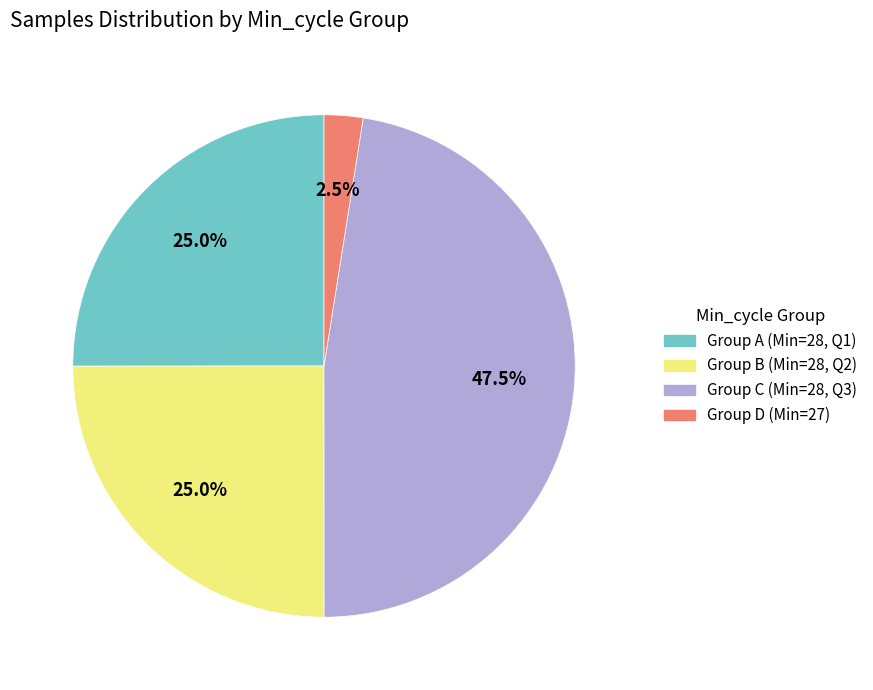

How many segments does this pie chart have?

4